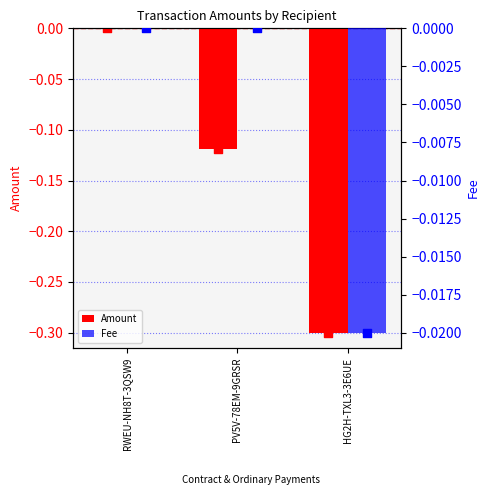

At which category is the sum across all series the highest?

RWEU-NH8T-3QSW9